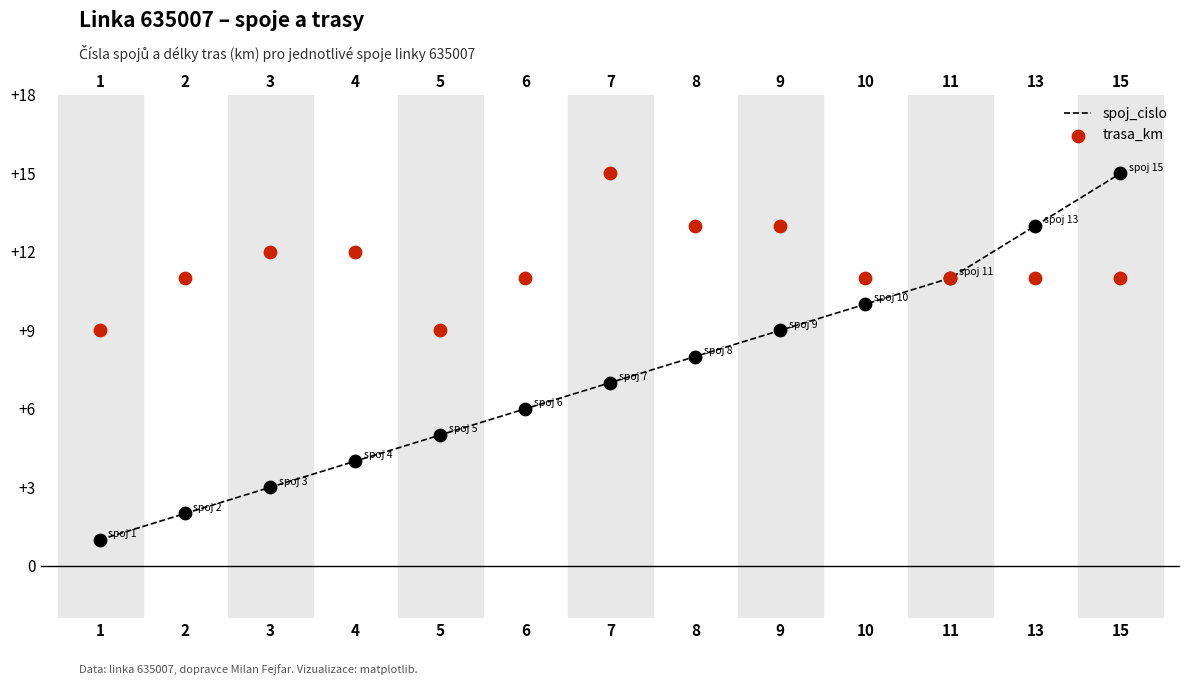

Which series reaches the maximum Y coordinate?

spoj_cislo